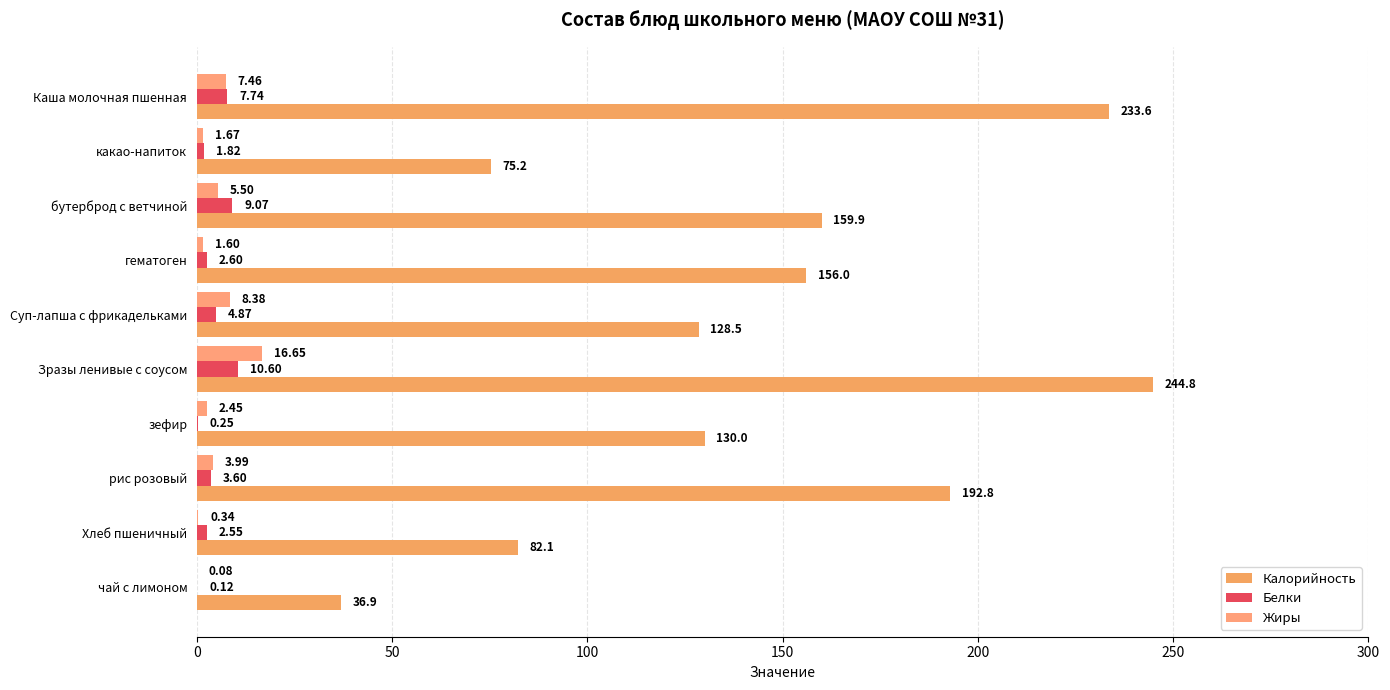

How many distinct data groups are displayed?

3